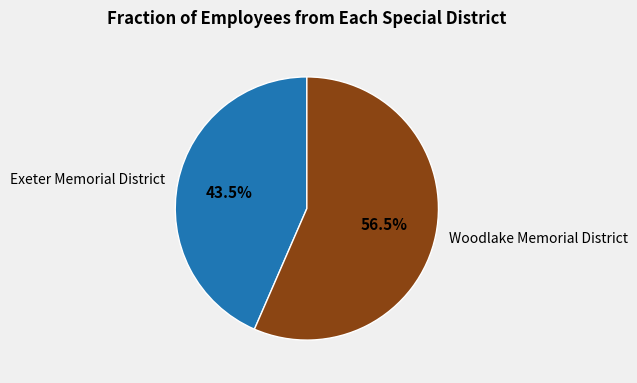

Is the sum of Exeter Memorial District and Woodlake Memorial District greater than half?

Yes